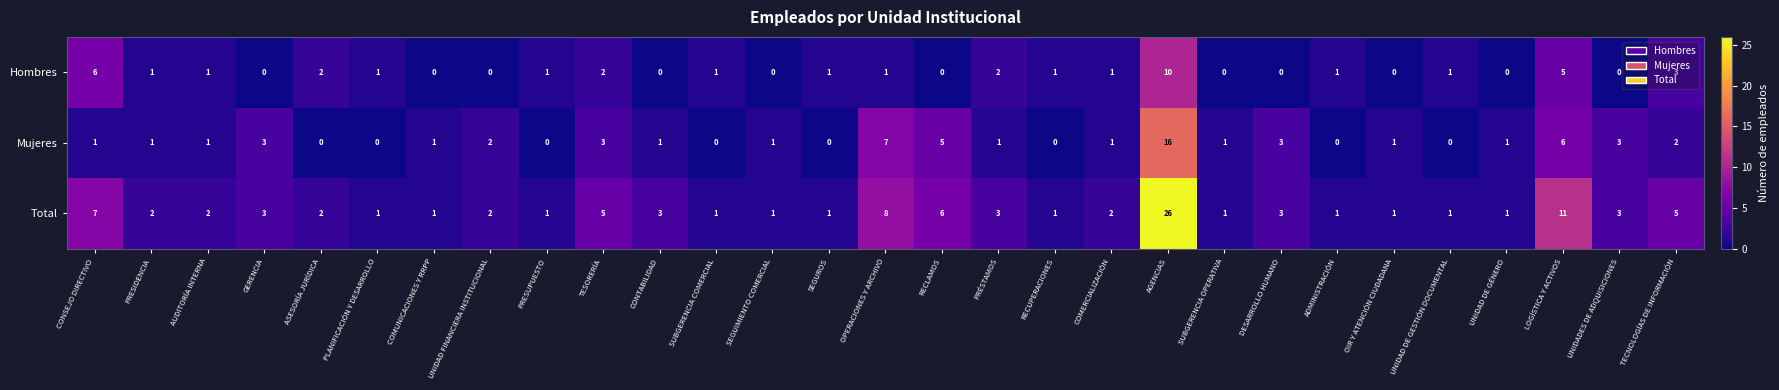

How many values in the Mujeres series are below 1?

8